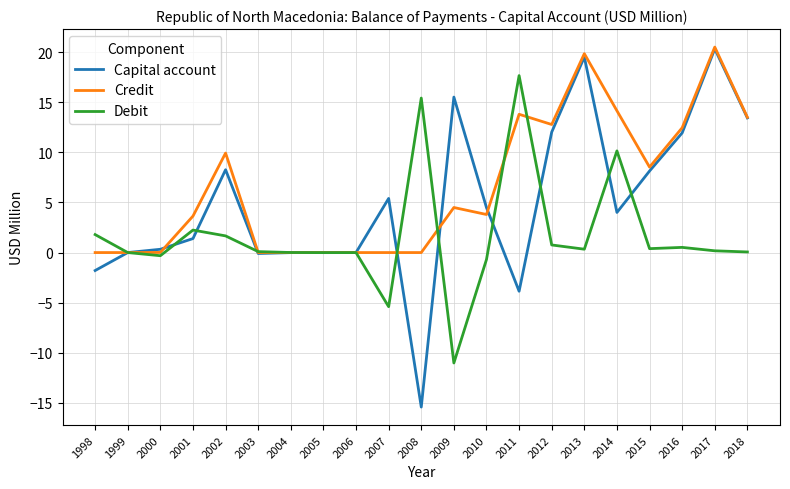

Which series has the largest range (max minus min)?

Capital account